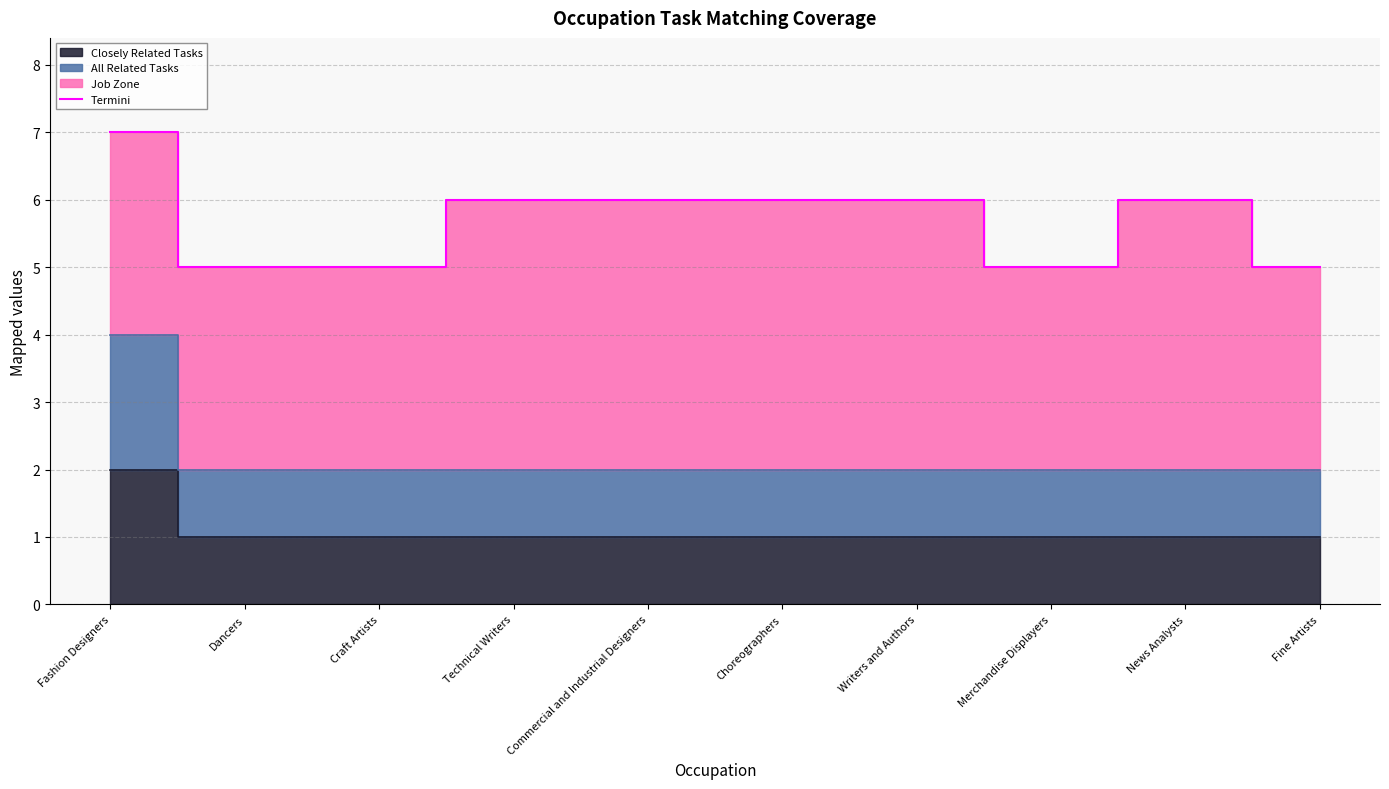

Which label corresponds to the largest value in the chart?

Fashion Designers